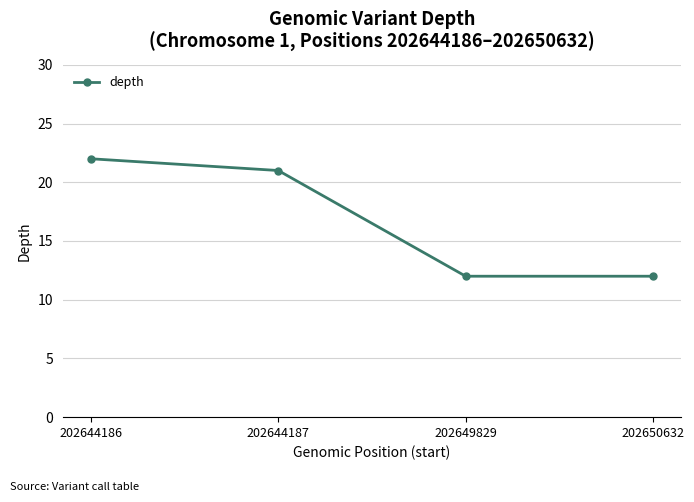

Is it true that the value at 202650632 is 7?

False